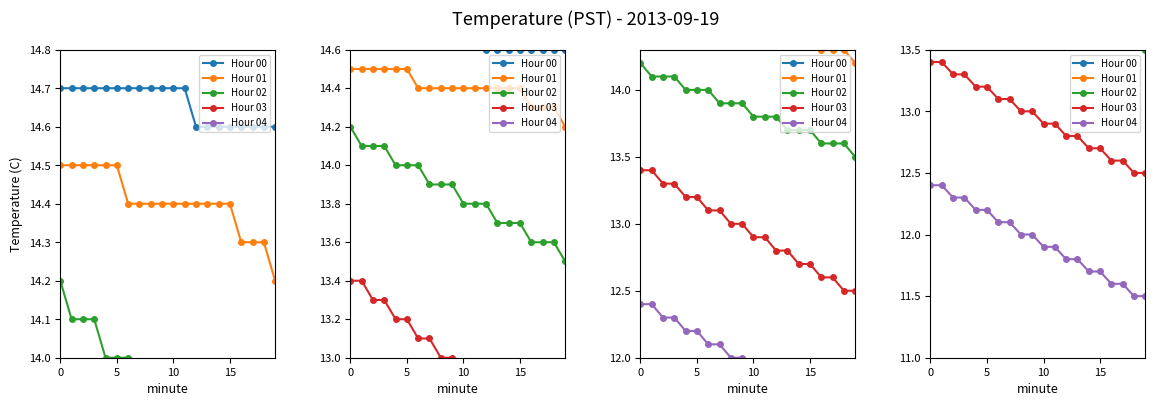

What are all the series names shown in the legend?

Hour 00, Hour 01, Hour 02, Hour 03, Hour 04